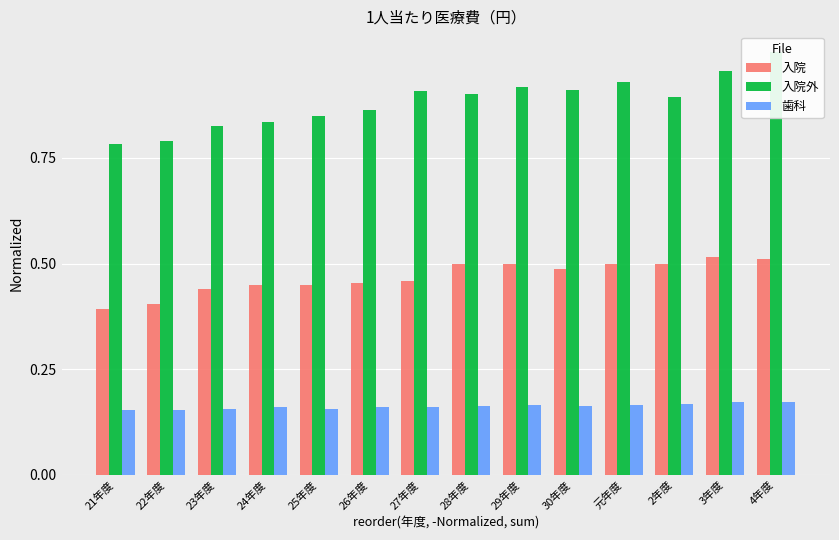

What is the total value across all series at 29年度?

1.6